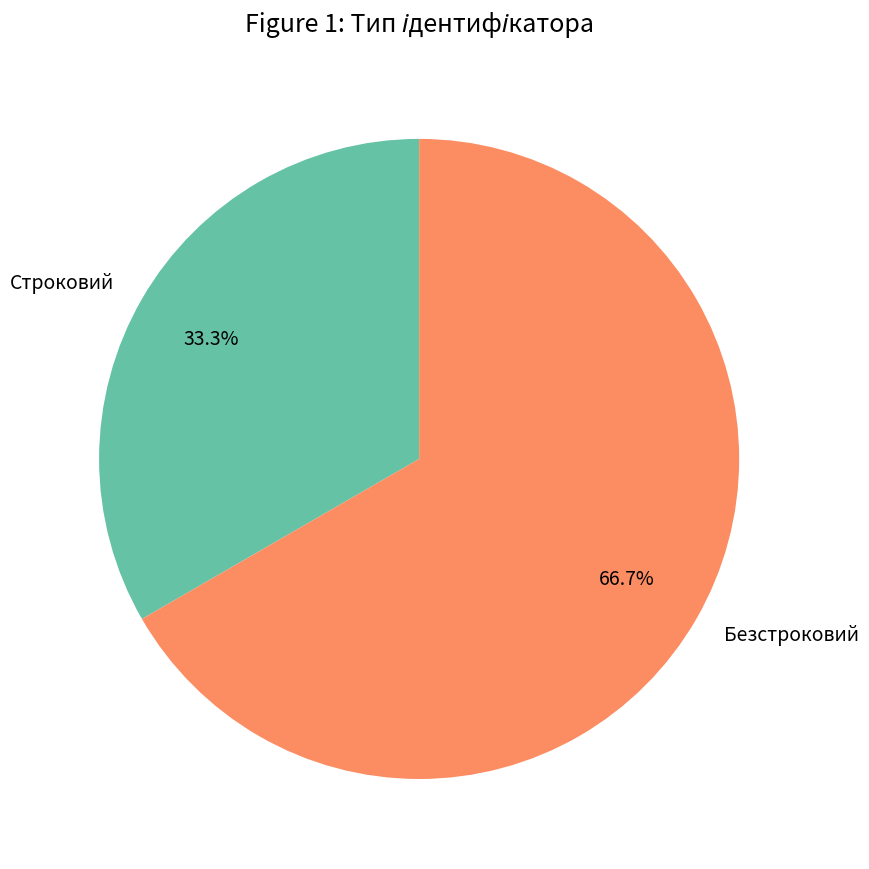

Is it true that Строковий is 40% of the pie?

False